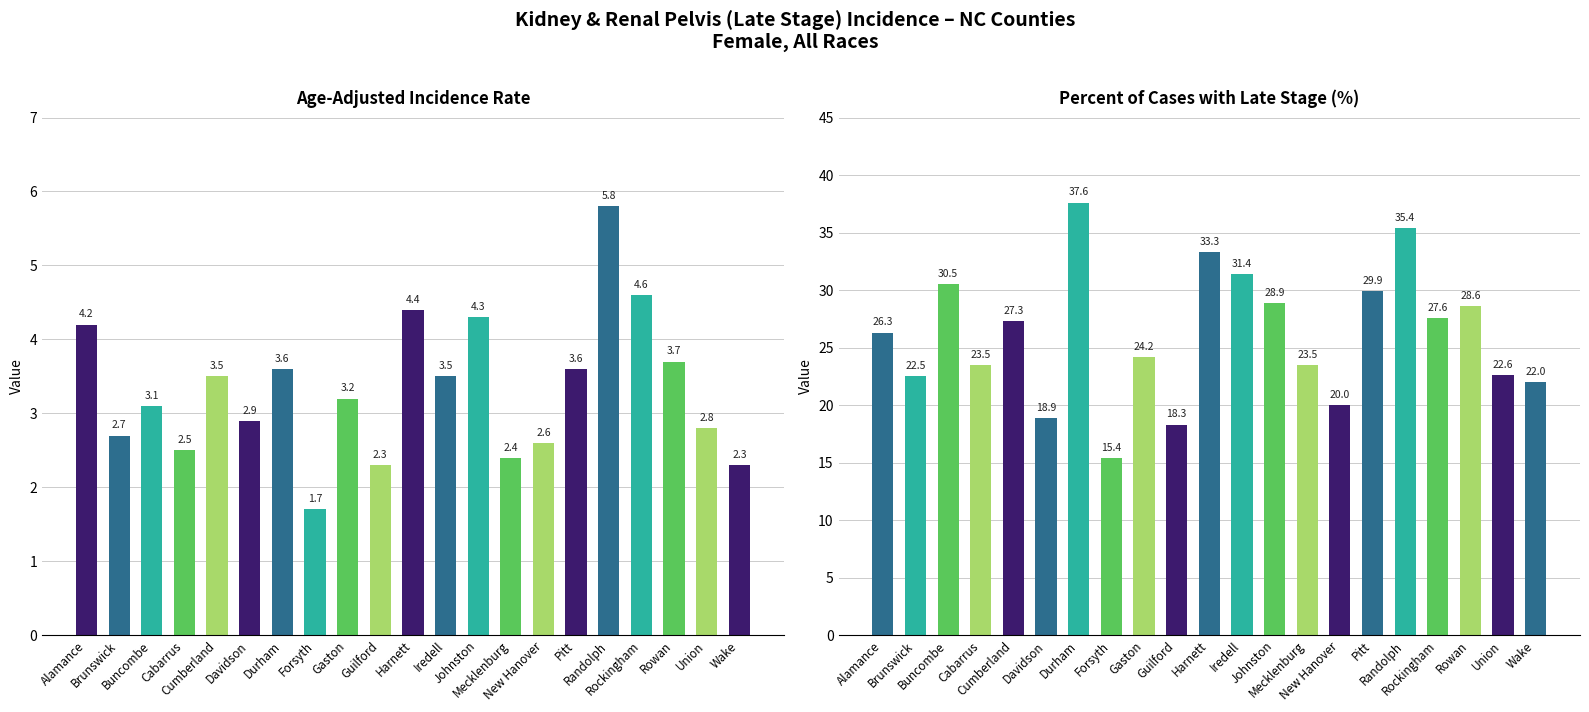

Which category has the highest value in the Age-Adjusted Incidence Rate series?

Randolph